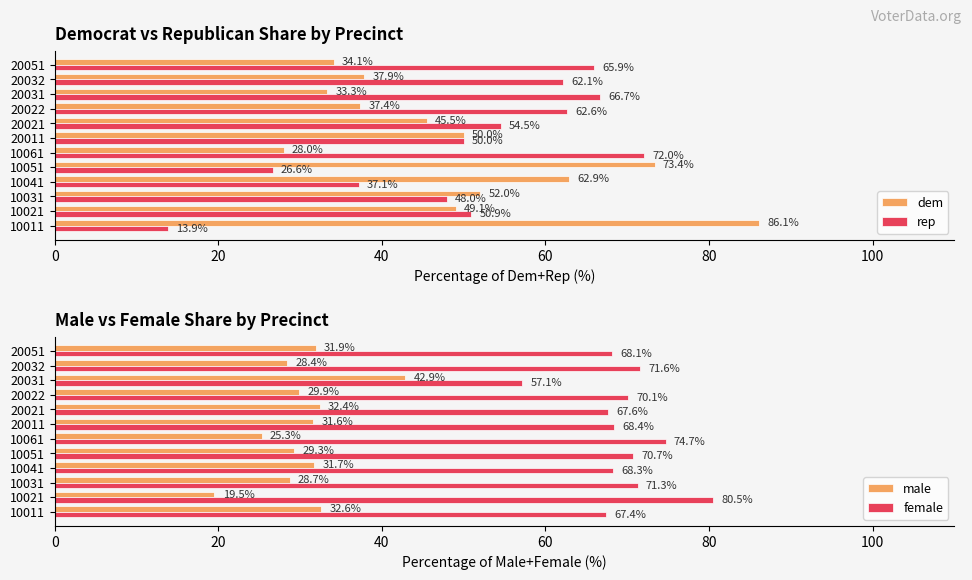

What is the minimum value for rep?

13.9